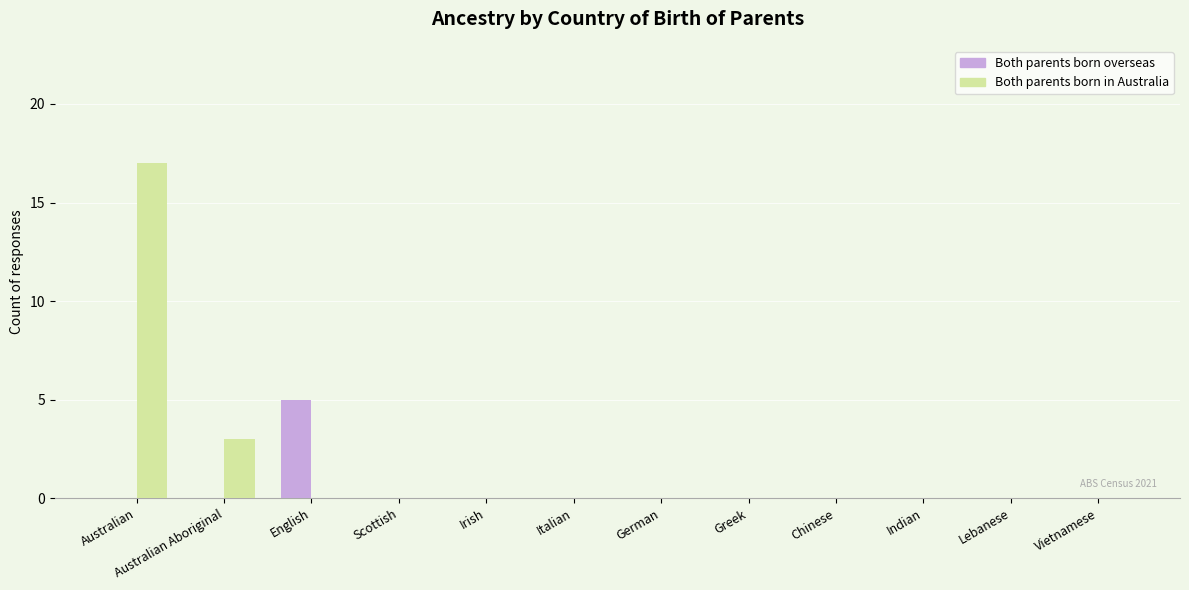

Which series has the largest total across all categories?

Both parents born in Australia